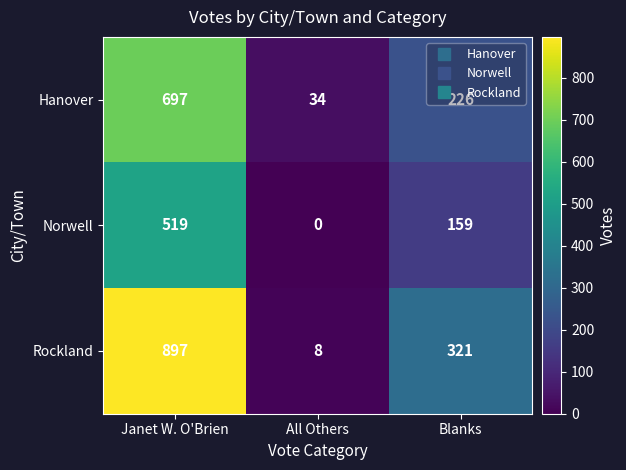

What is the maximum value for Rockland?

897